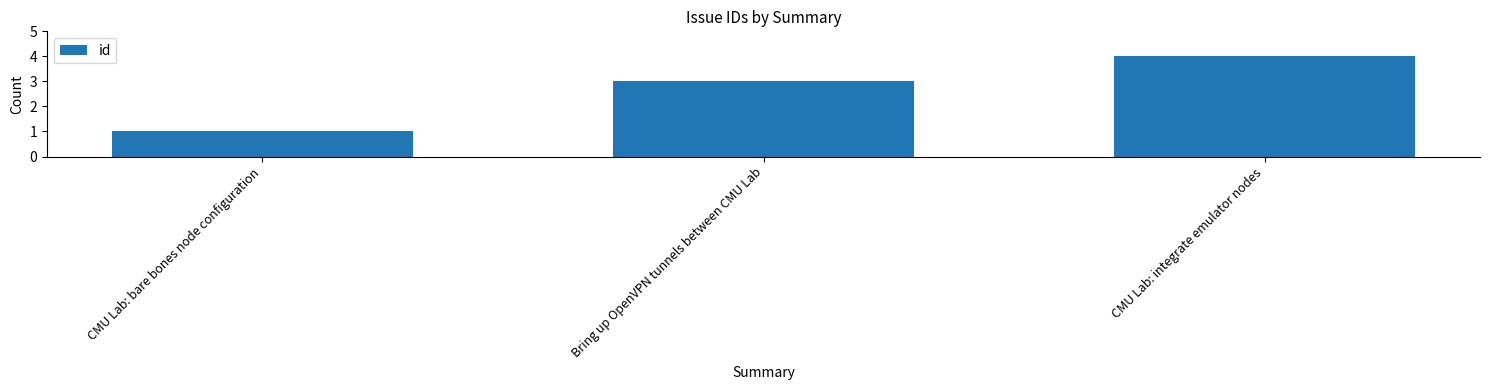

Reading left to right, list all the values displayed in this chart.

CMU Lab: bare bones node configuration=1	Bring up OpenVPN tunnels between CMU Lab=3	CMU Lab: integrate emulator nodes=4